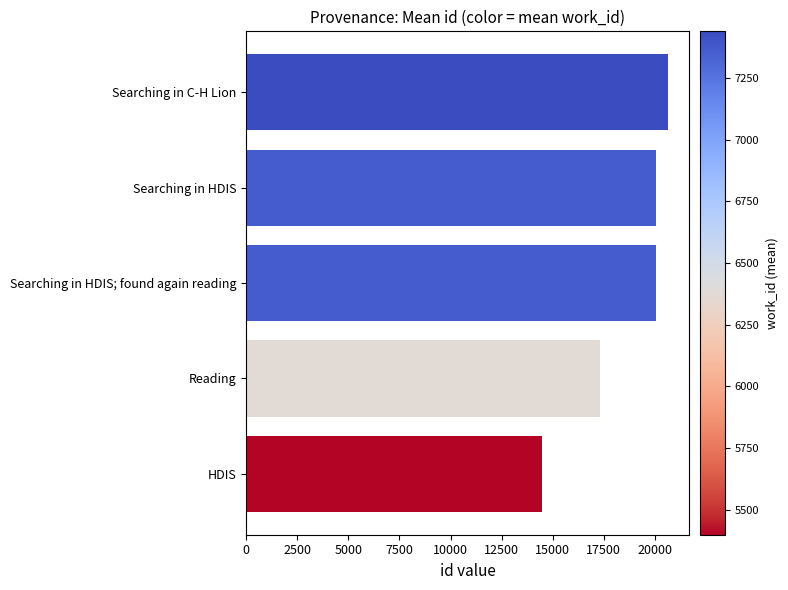

The chart shows a value of 29239.7 at Searching in HDIS. True or false?

False